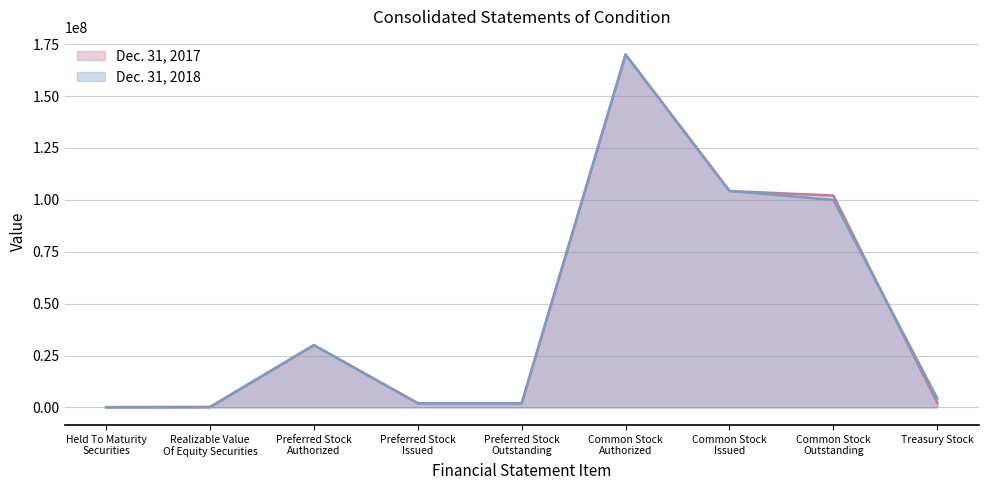

How many lines are shown in the chart?

2